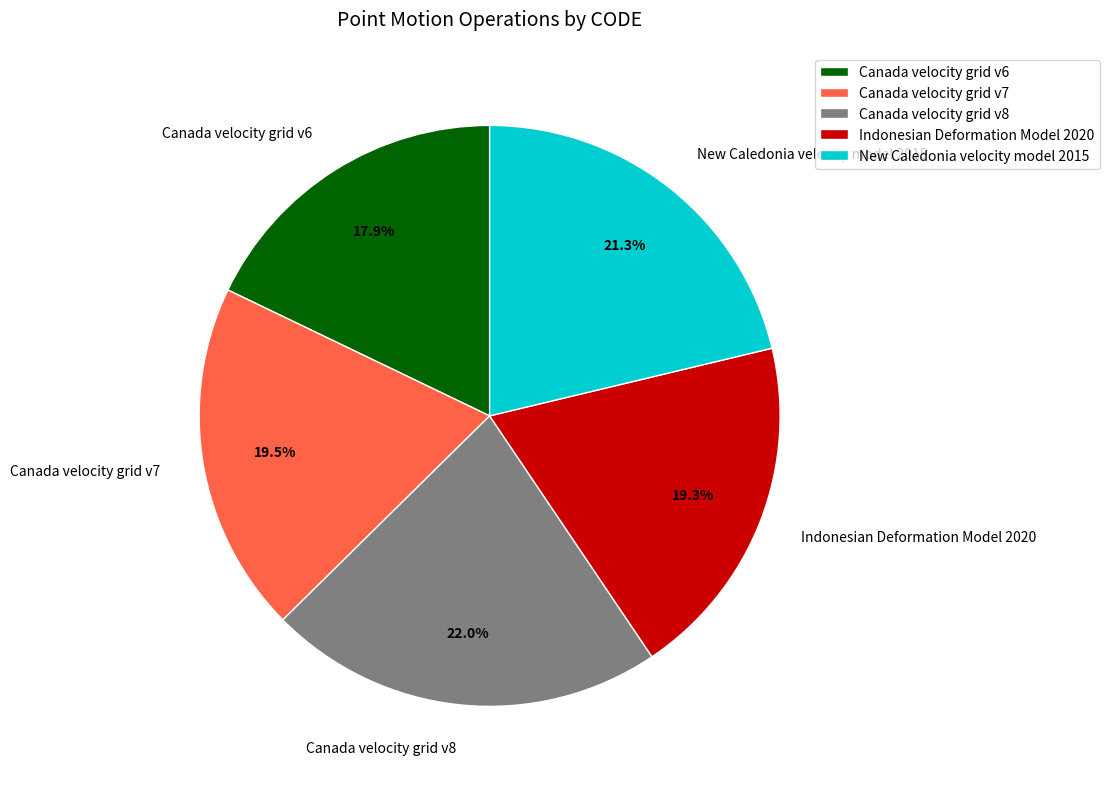

Is it true that Canada velocity grid v8 is 22% of the pie?

True